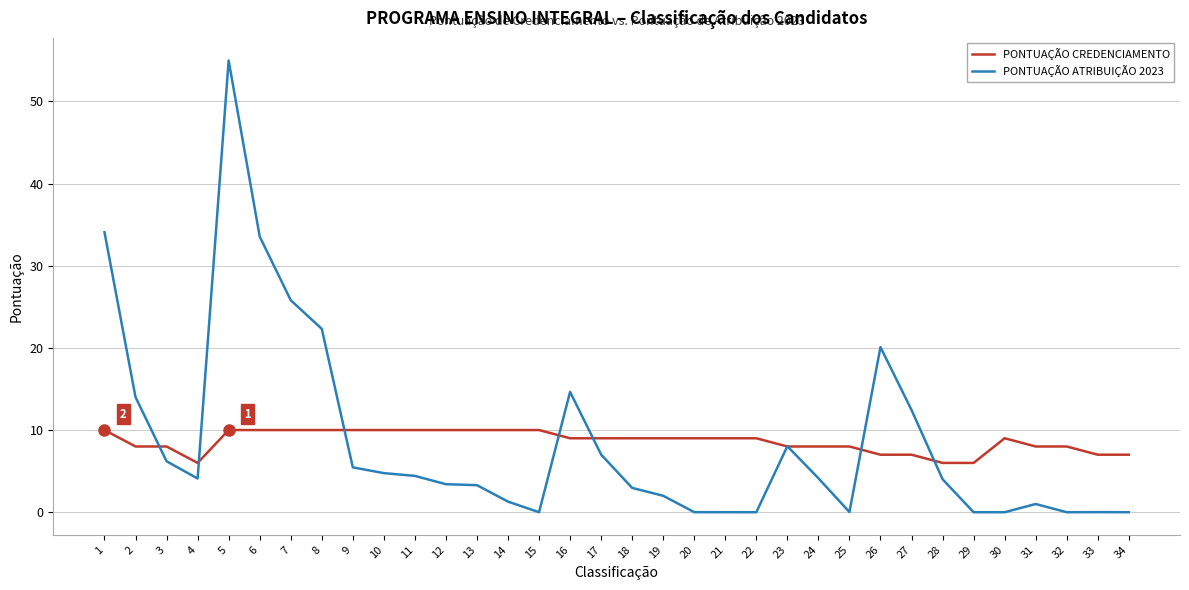

What is the spread (max minus min) of values at 16?

5.6